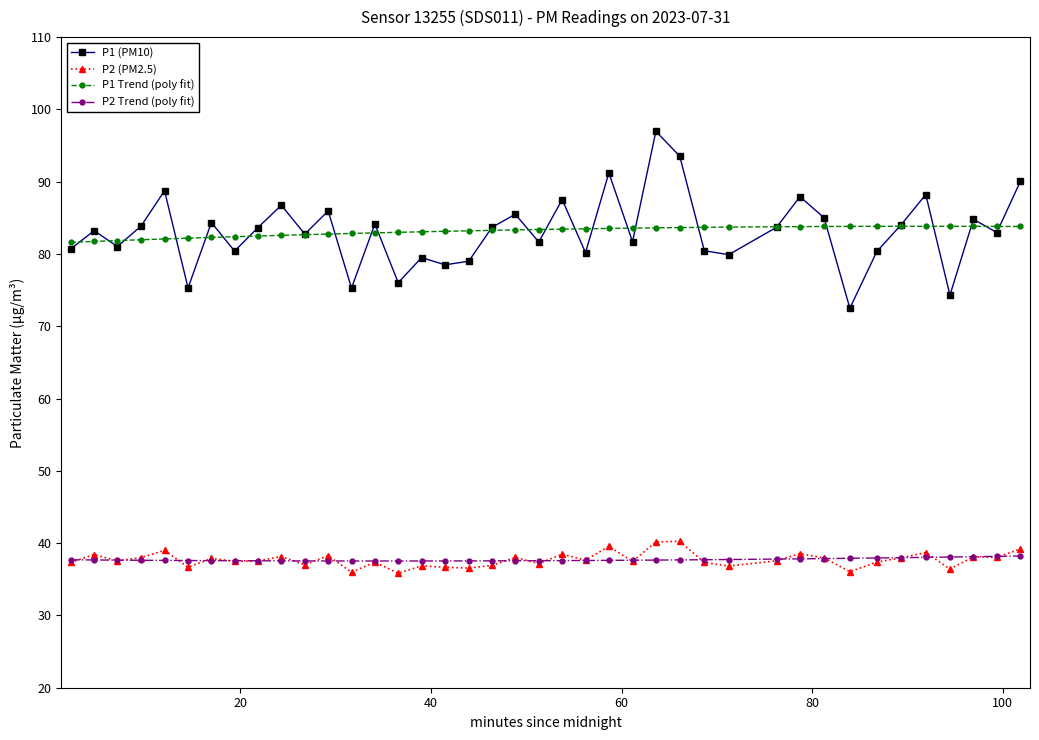

What is the value of the P2 (PM2.5) point at the 19th from the left?

36.9